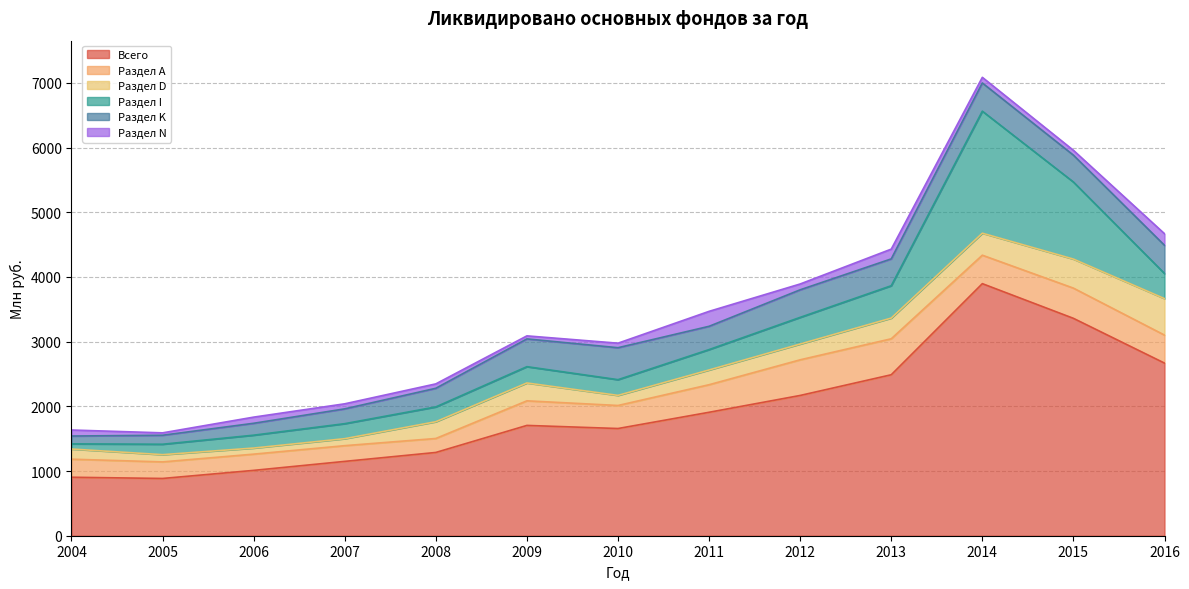

True or false: Раздел А and Всего cross at least once.

False